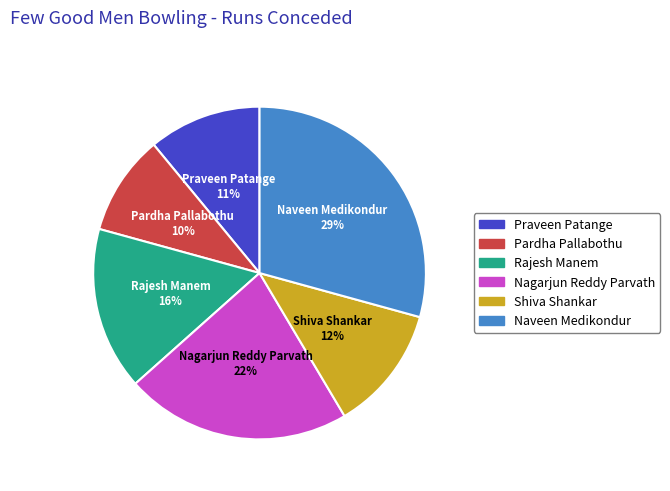

Does Shiva Shankar represent more than half of the total?

No